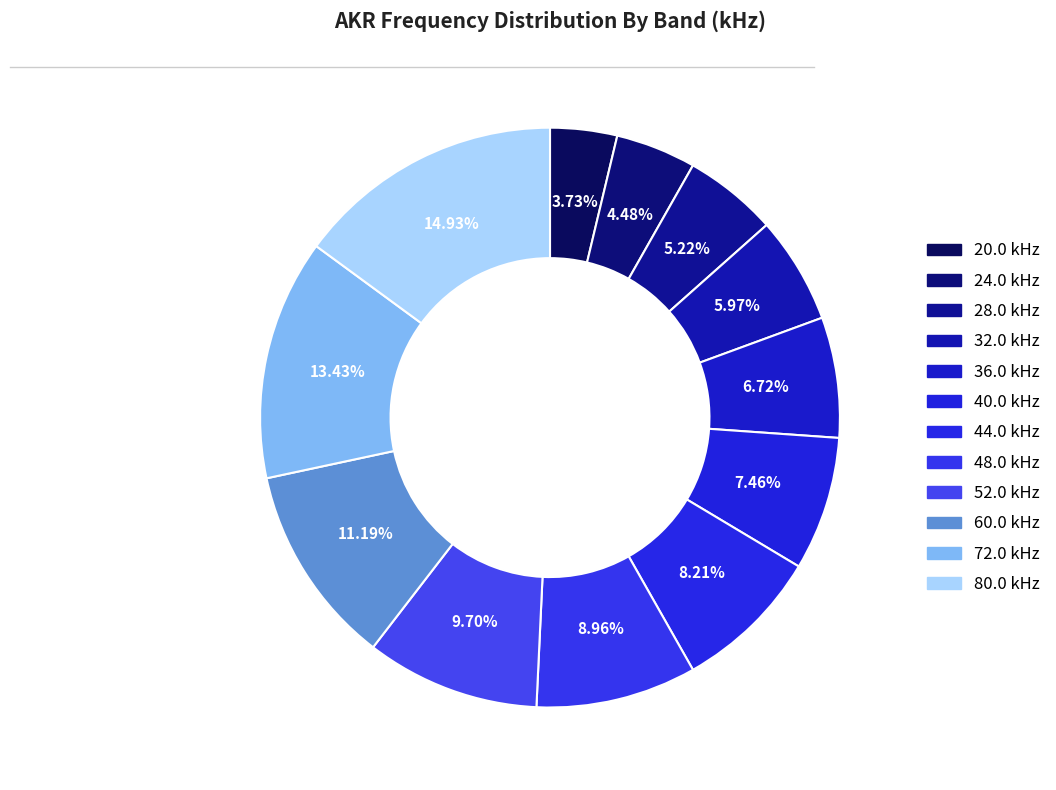

How many segments does this pie chart have?

12